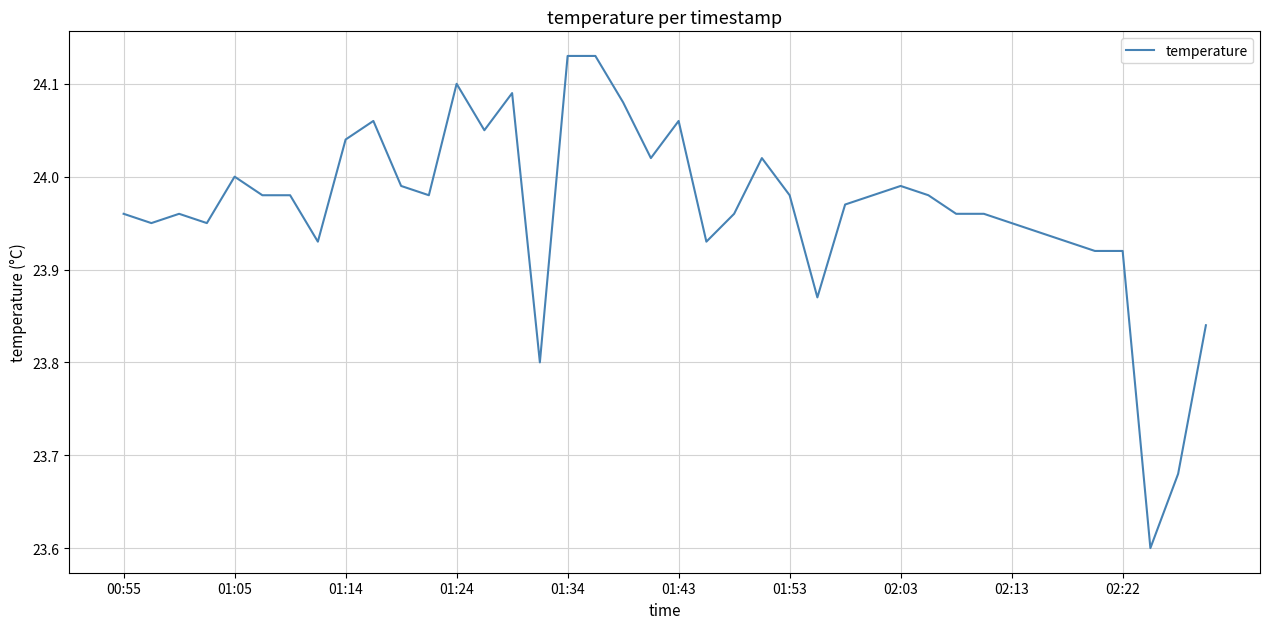

What is the minimum value shown in the chart?

23.6